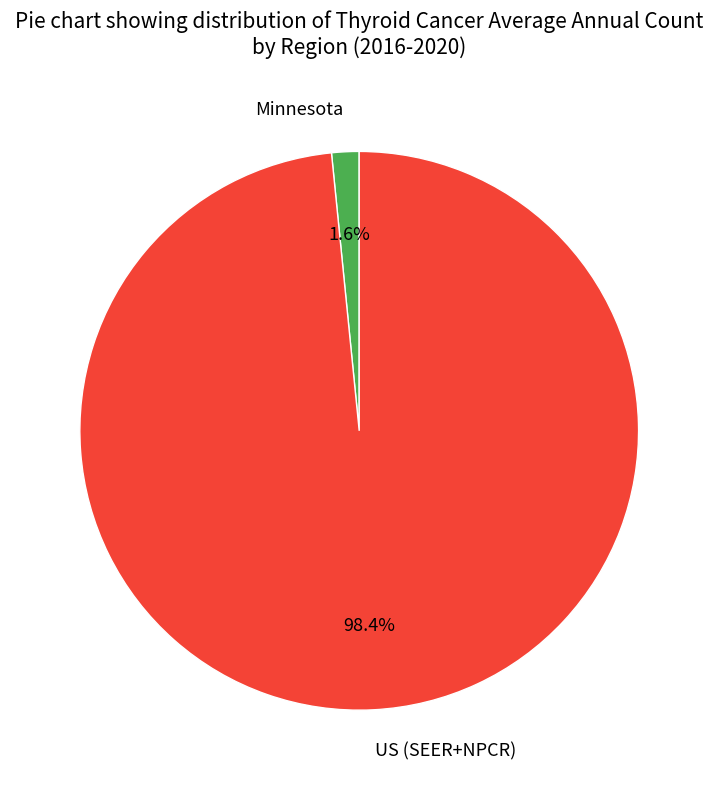

The US (SEER+NPCR) slice represents 98% of the pie. True or false?

True